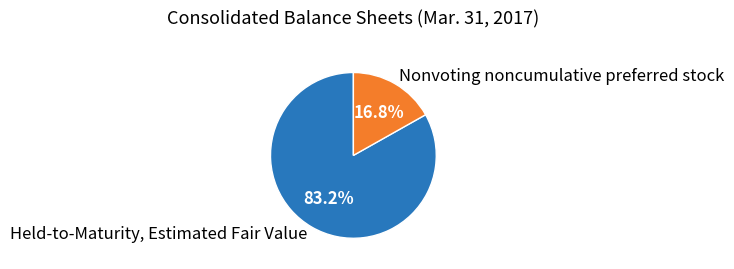

Count the number of slices in the pie.

2